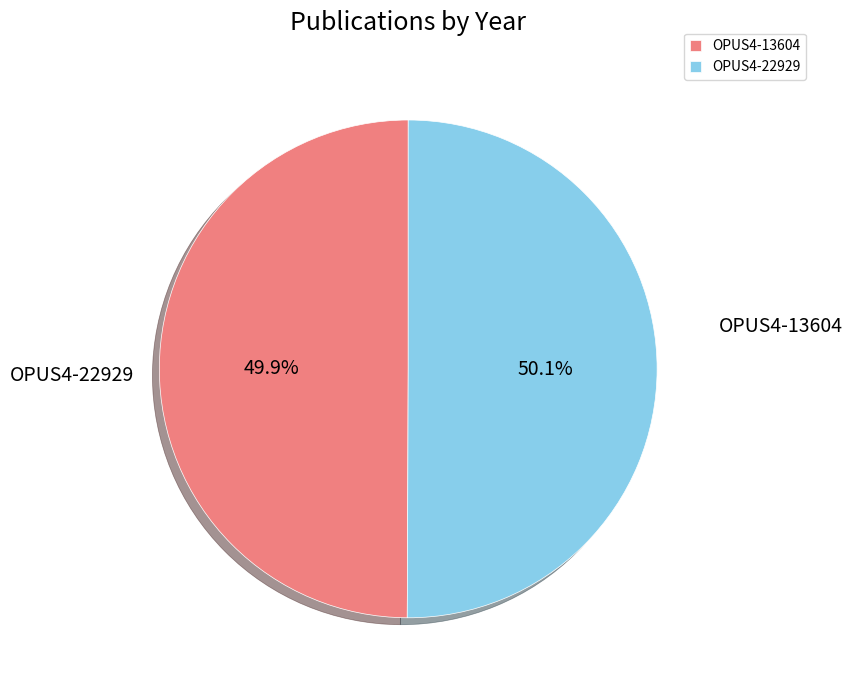

To the nearest percent, what percentage of the pie is OPUS4-13604?

50%